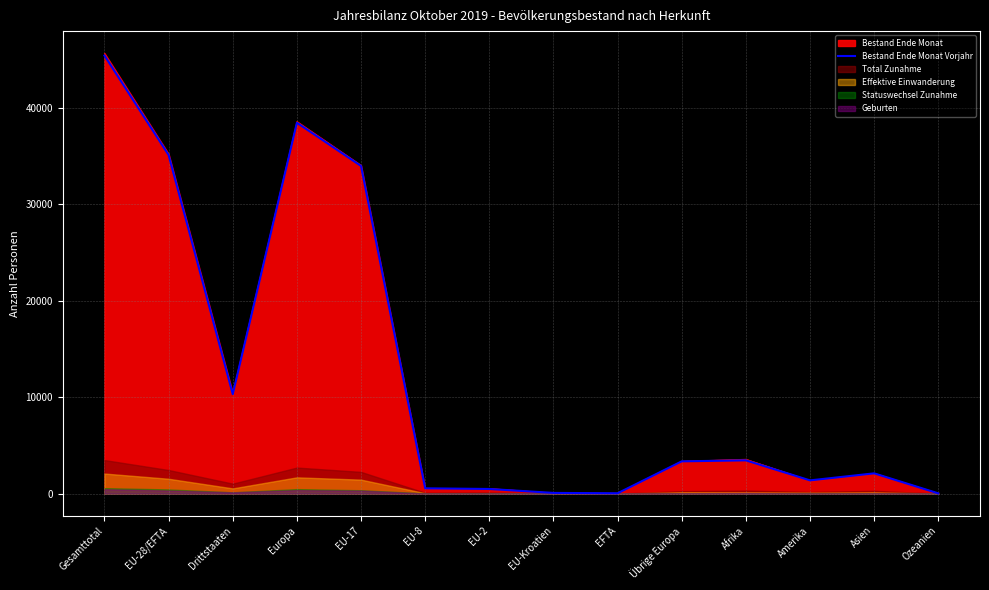

What is the sum of the values at EU-8 and EU-17?

34513